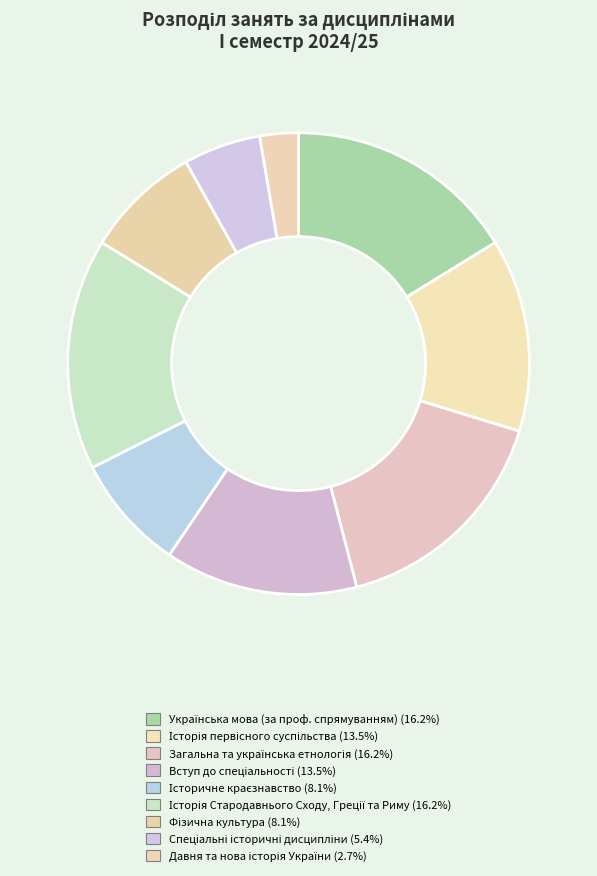

What percentage is the Давня та нова історія України slice, to the nearest percent?

3%